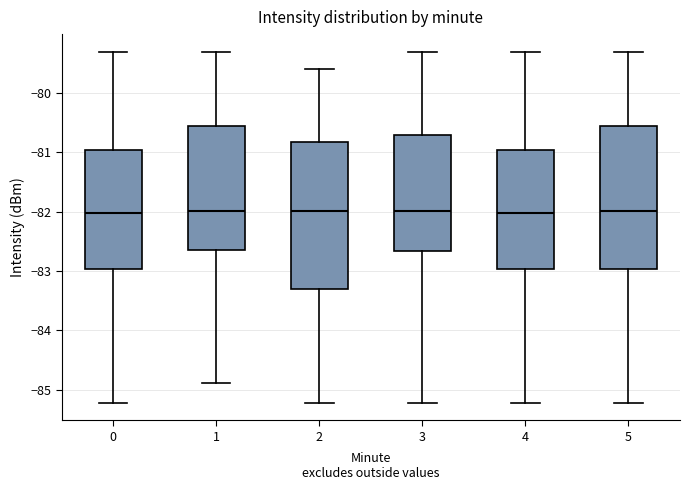

Reading left to right, transcribe this box plot: for each box, give where its median line is, the range the box spans, and where its two whiskers end, as read against the y-axis. The values are not printed on the chart, so give them approximately, as read against the axis.

0: median -82.0, box -83.0 to -81.0, whiskers -85.2 to -79.3
1: median -82.0, box -82.6 to -80.5, whiskers -84.9 to -79.3
2: median -82.0, box -83.3 to -80.8, whiskers -85.2 to -79.6
3: median -82.0, box -82.7 to -80.7, whiskers -85.2 to -79.3
4: median -82.0, box -83.0 to -81.0, whiskers -85.2 to -79.3
5: median -82.0, box -83.0 to -80.5, whiskers -85.2 to -79.3